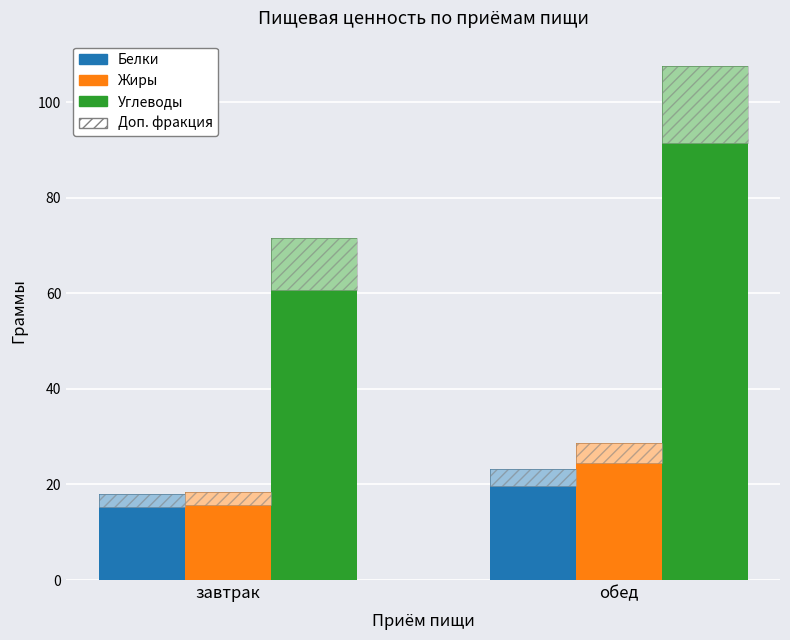

Read the Жиры value at обед.

28.7